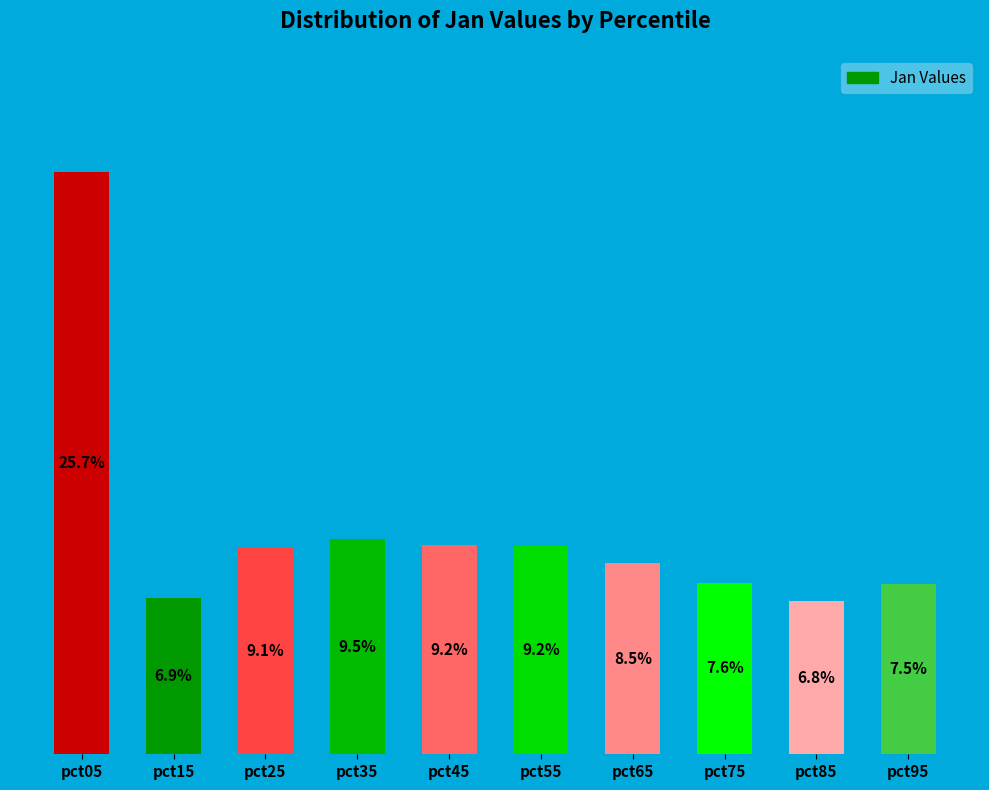

Which category has the highest value across all series?

pct05